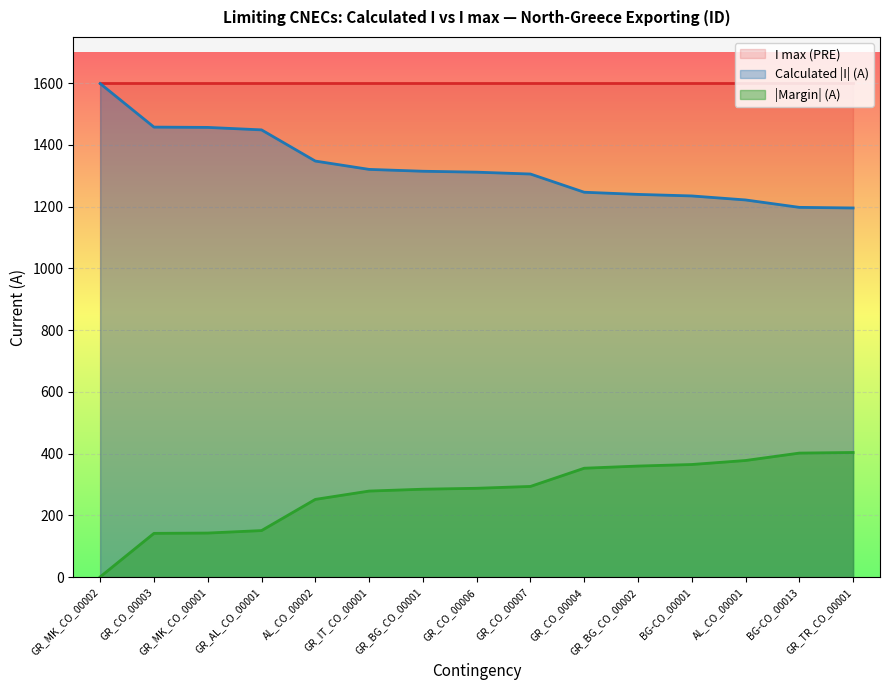

Where is |Margin| (A) nearest to the value 202?

AL_CO_00002